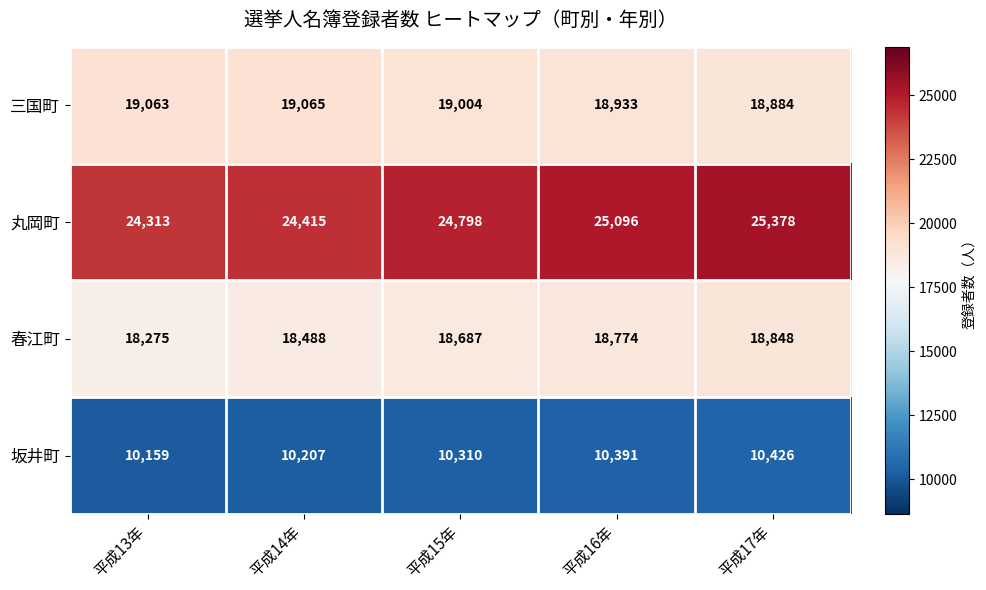

True or false: 三国町 has a value of 19065 at 平成14年.

True